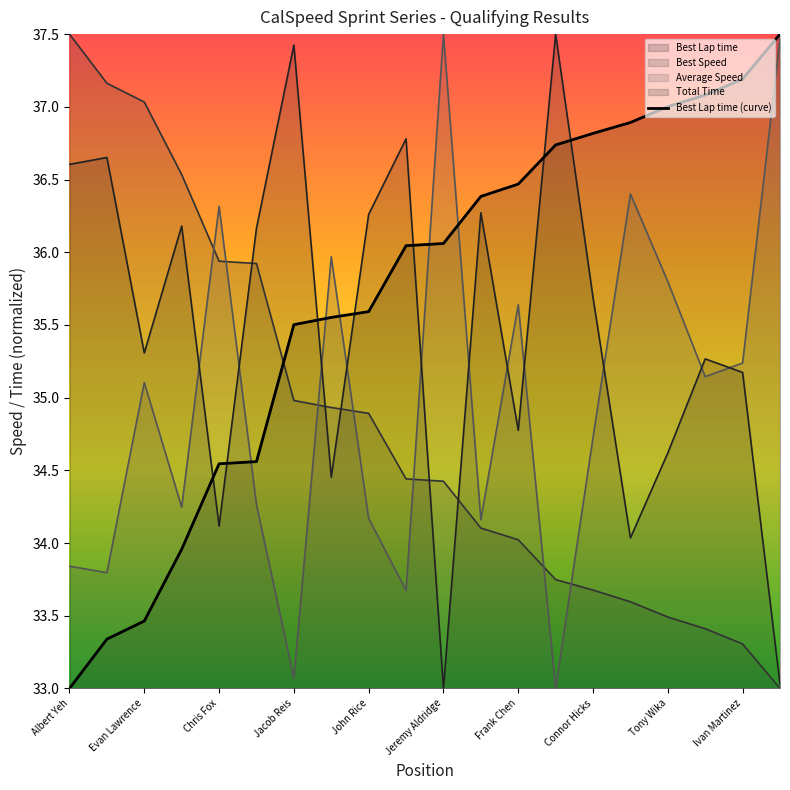

At Jack Lofaro, list the series in order from largest to smallest.

Total Time, Best Lap time, Best Speed, Average Speed